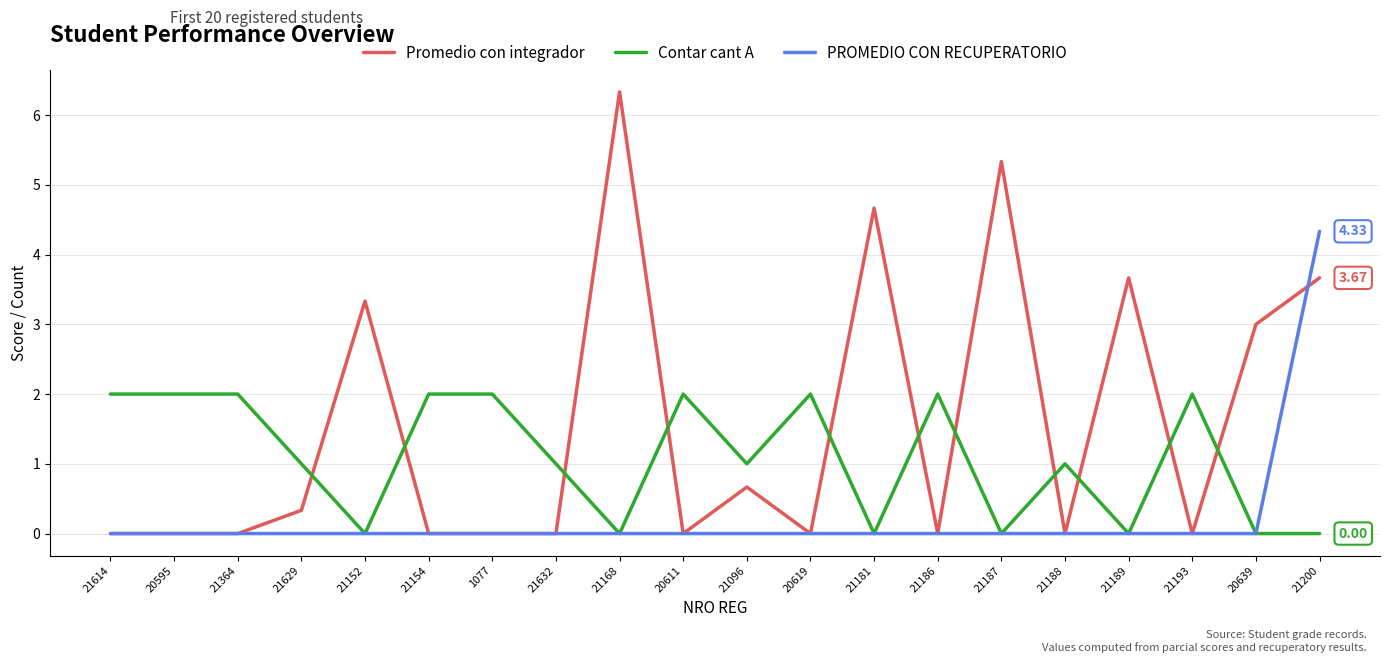

Is the value of PROMEDIO CON RECUPERATORIO at 21614 greater than the value of Contar cant A at 21188?

No